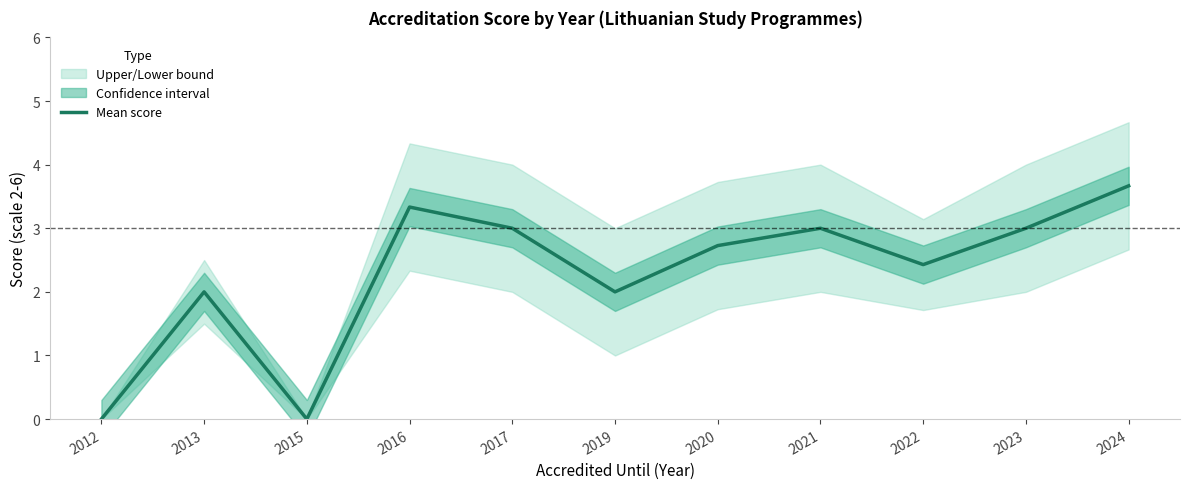

What is the maximum value shown in the chart?

3.7